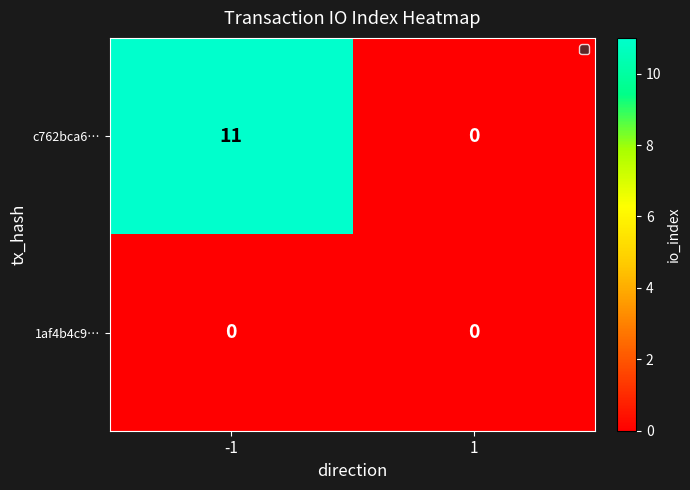

What is the sum of the c762bca6… values at 1 and -1?

11